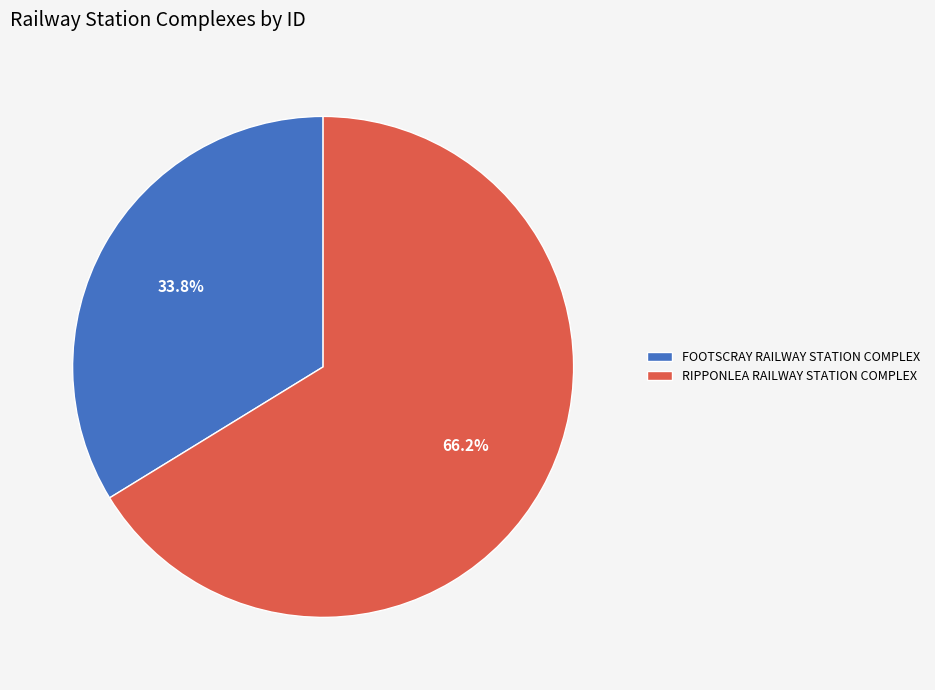

Combined, do RIPPONLEA RAILWAY STATION COMPLEX and FOOTSCRAY RAILWAY STATION COMPLEX account for over 50%?

Yes